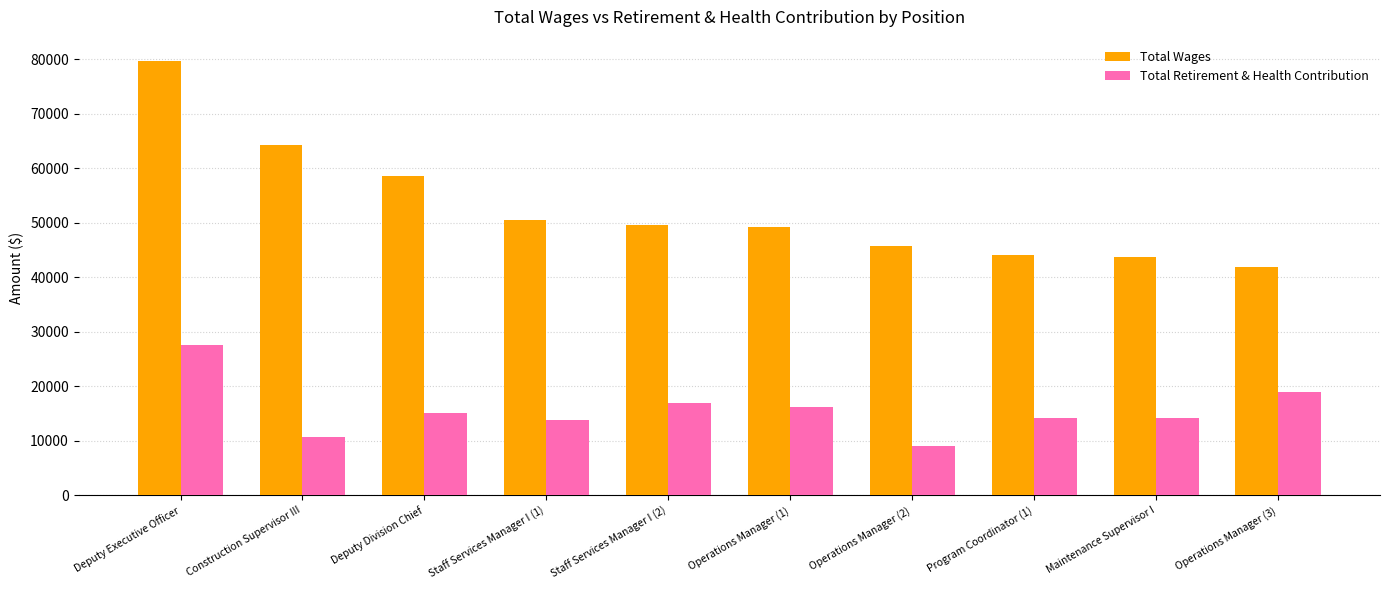

Read the Total Wages value at Maintenance Supervisor I.

43773